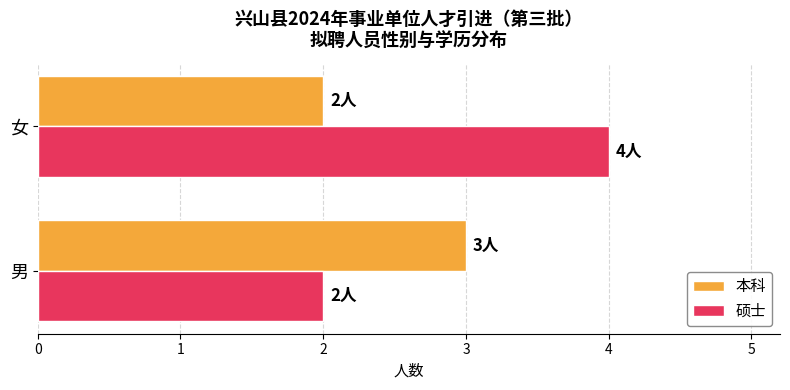

Between 男 and 女, which series saw the biggest shift?

硕士